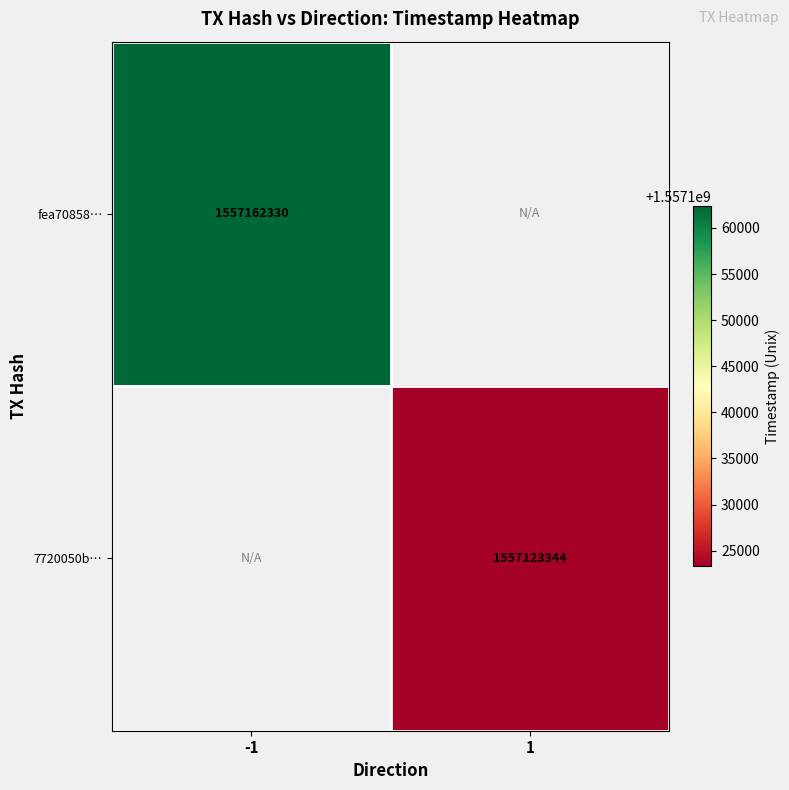

True or false: 7720050b… has a value of 328906714 at 1.

False